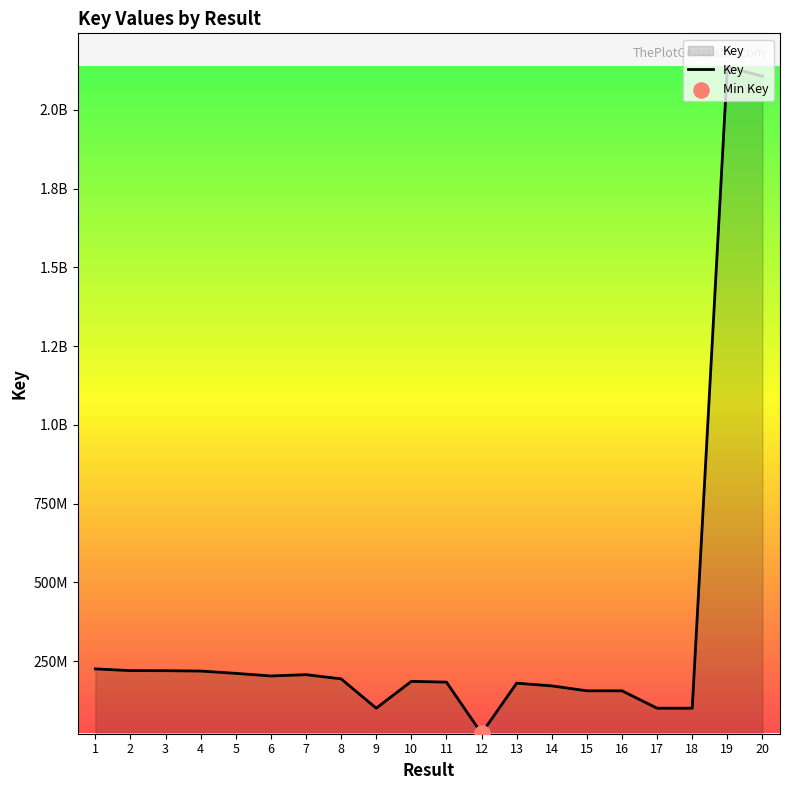

Which has a higher value, 9 or 13?

13